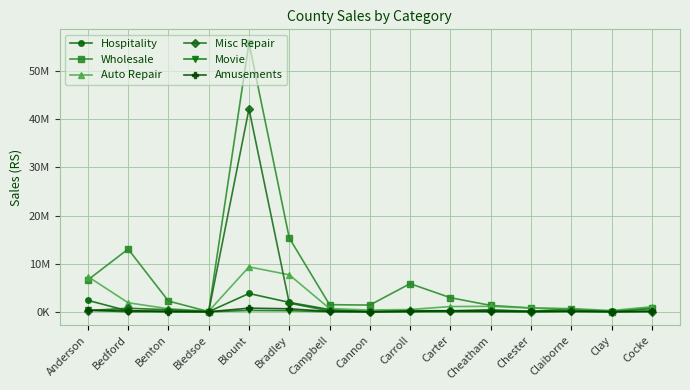

Is it true that Amusements equals 140959 at Cocke?

True